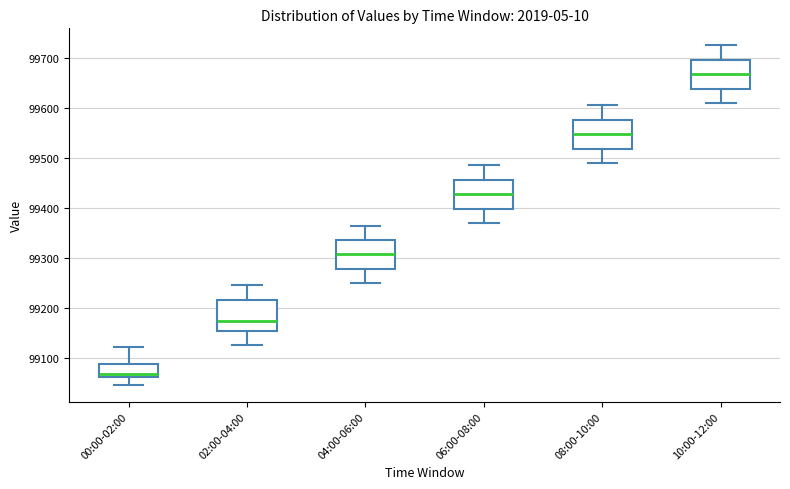

Which box's median line is the lowest?

00:00-02:00